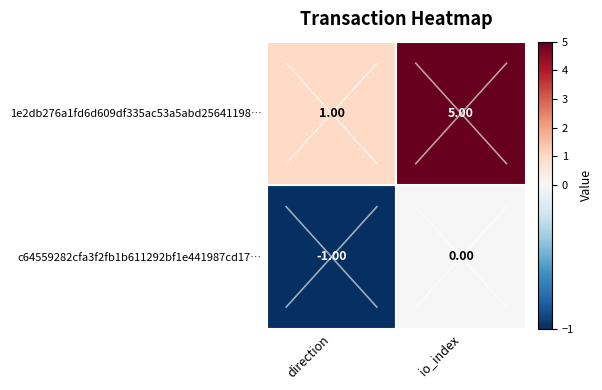

At 1, list the series in order from smallest to largest.

c64559282cfa3f2fb1b611292bf1e441987cd17, 1e2db276a1fd6d609df335ac53a5abd25641198